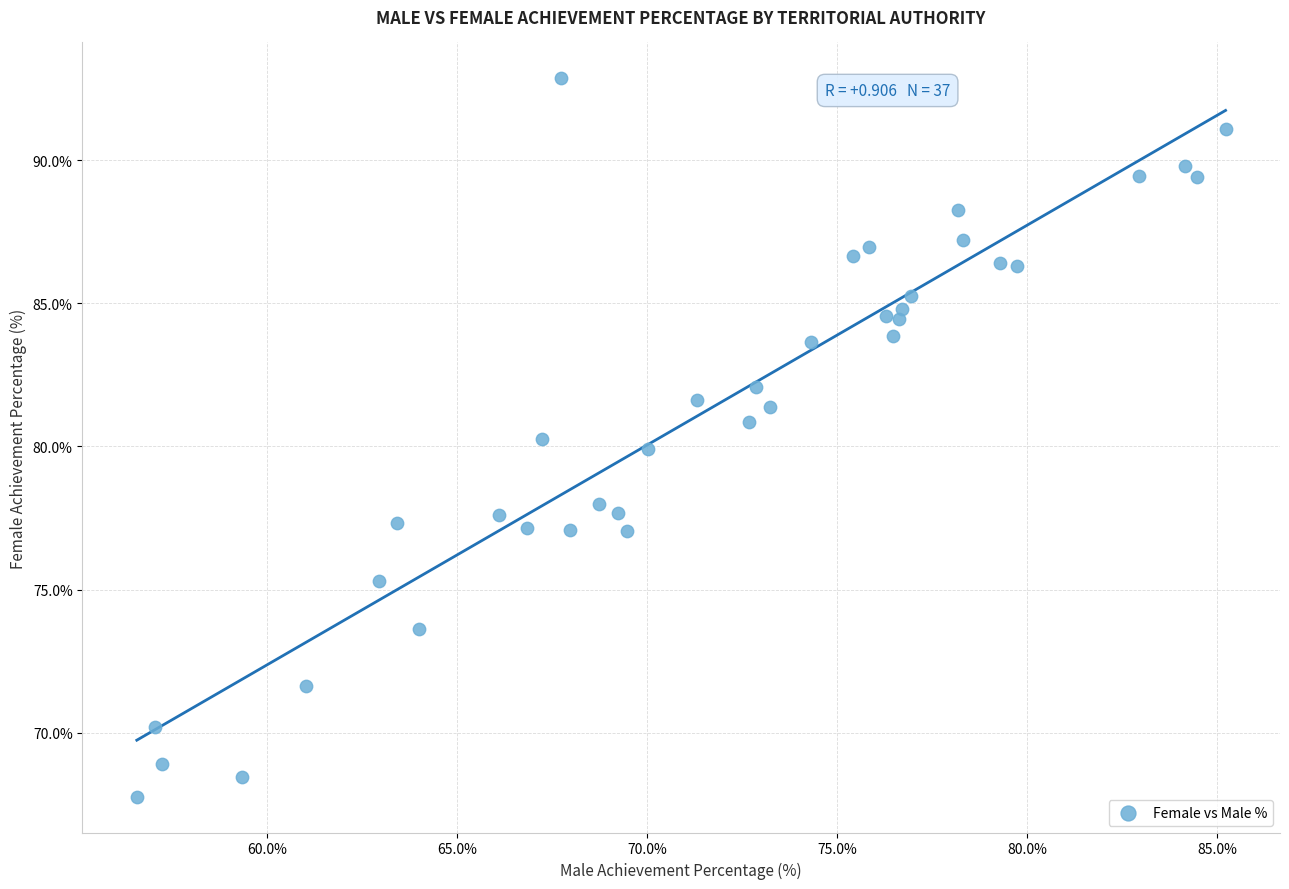

What is the range of X values (max minus min)?

28.6